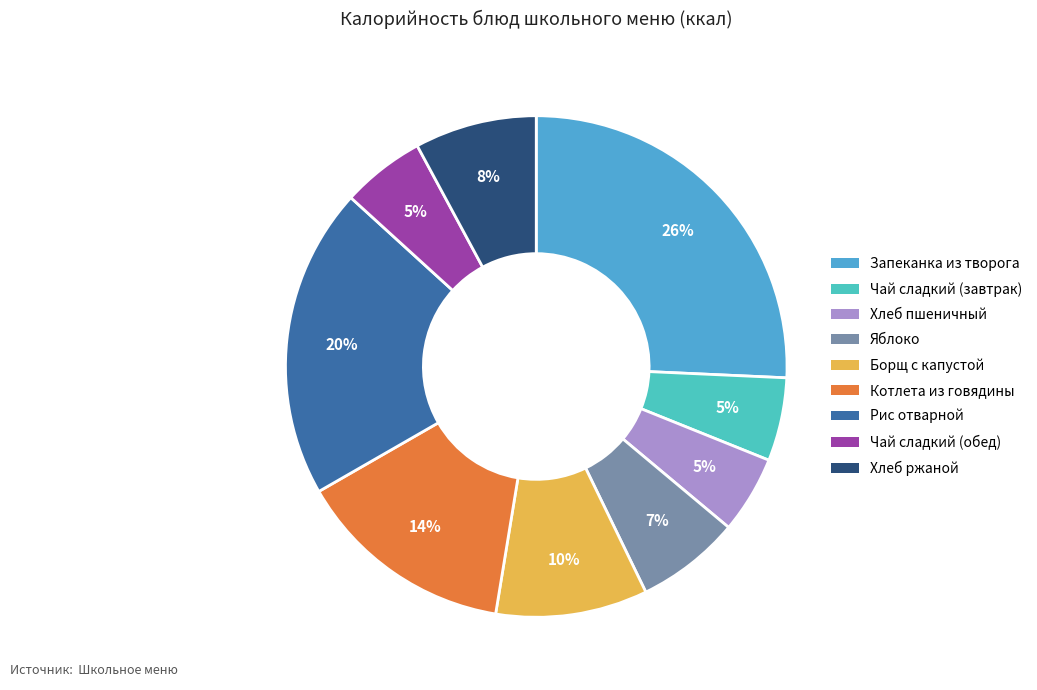

How much of the chart is everything except Чай сладкий (завтрак)?

94.6%